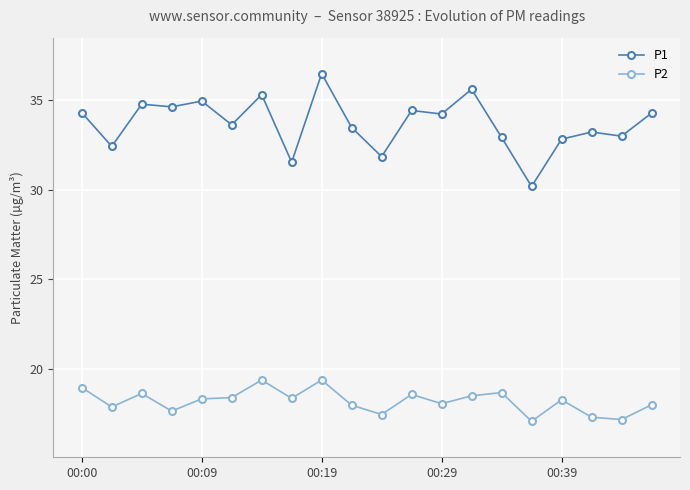

True or false: P2 and P1 cross at least once.

False